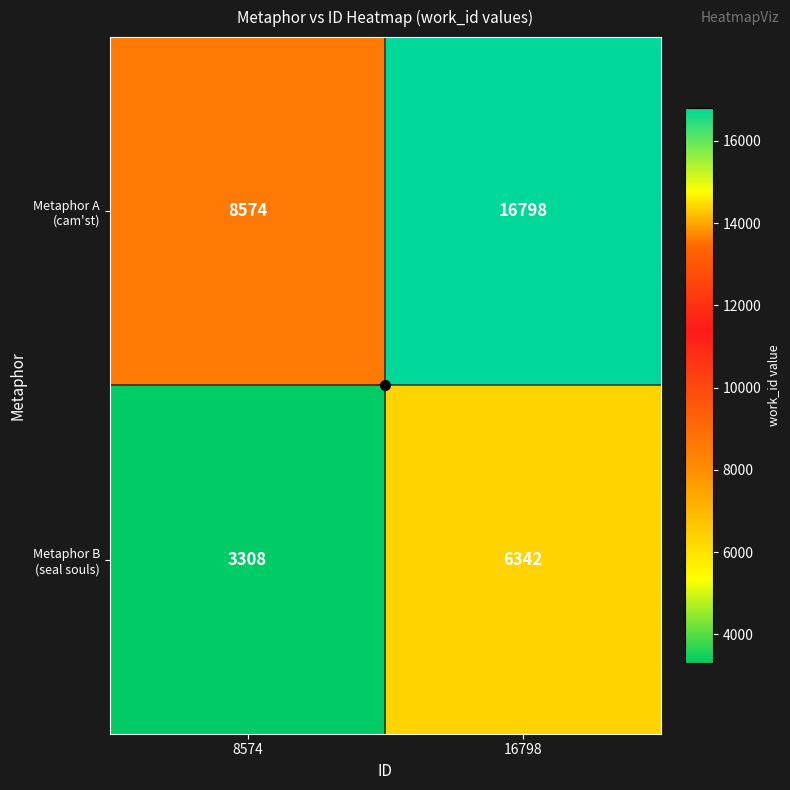

What is the minimum value shown in the chart?

3308